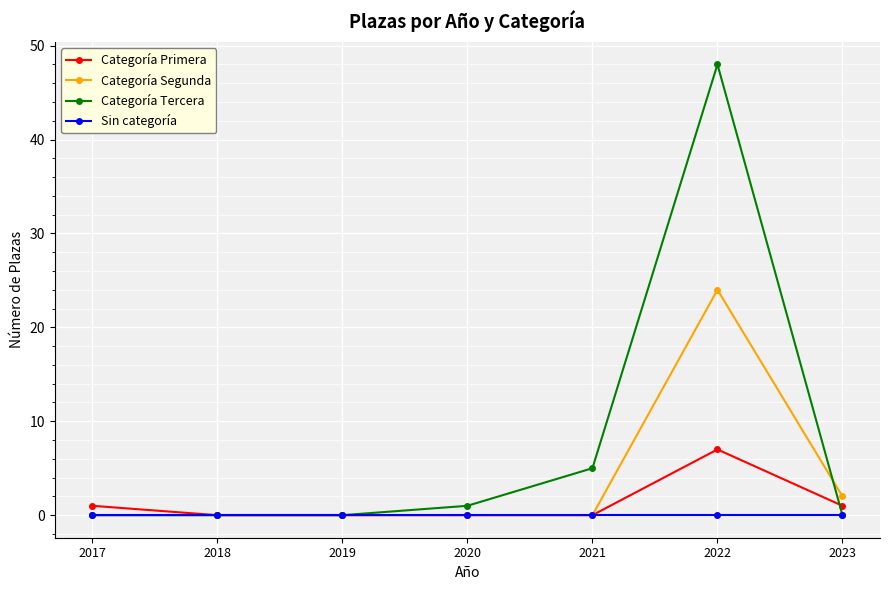

At which label is Categoría Segunda closest to 12?

2023